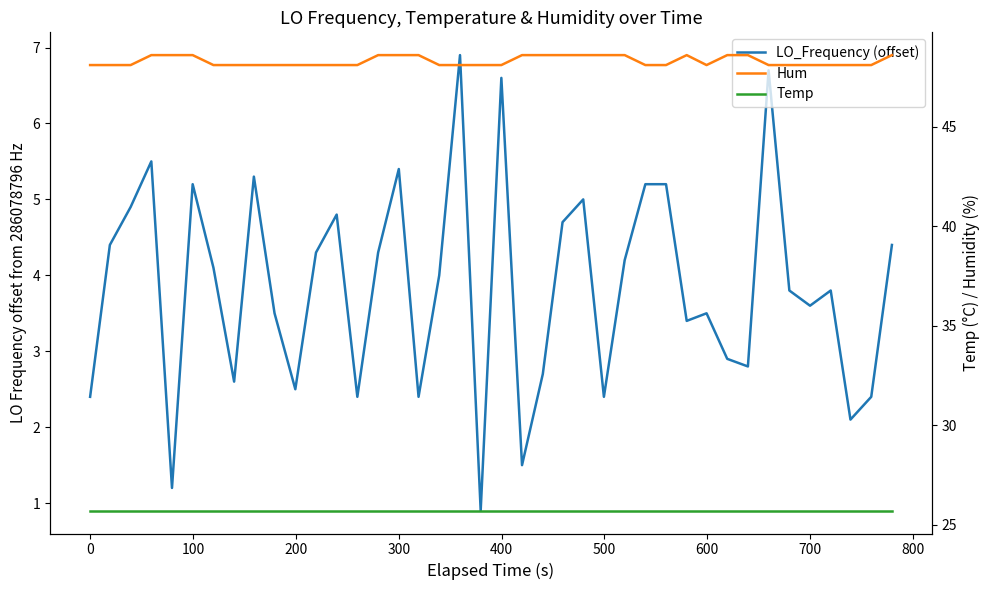

How many distinct data groups are displayed?

3